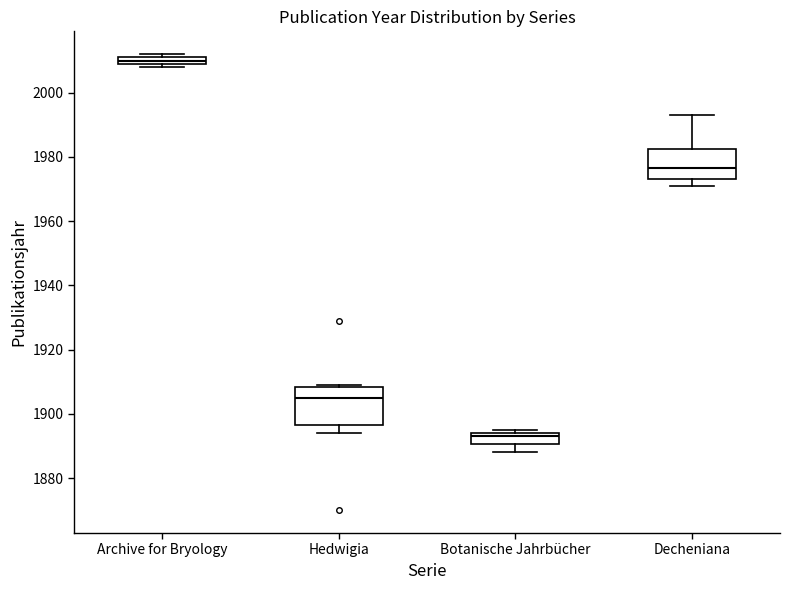

Where is the upper edge of the box for Botanische Jahrbücher on the y-axis? The values are not printed on the chart, so give them approximately, as read against the axis.

1894